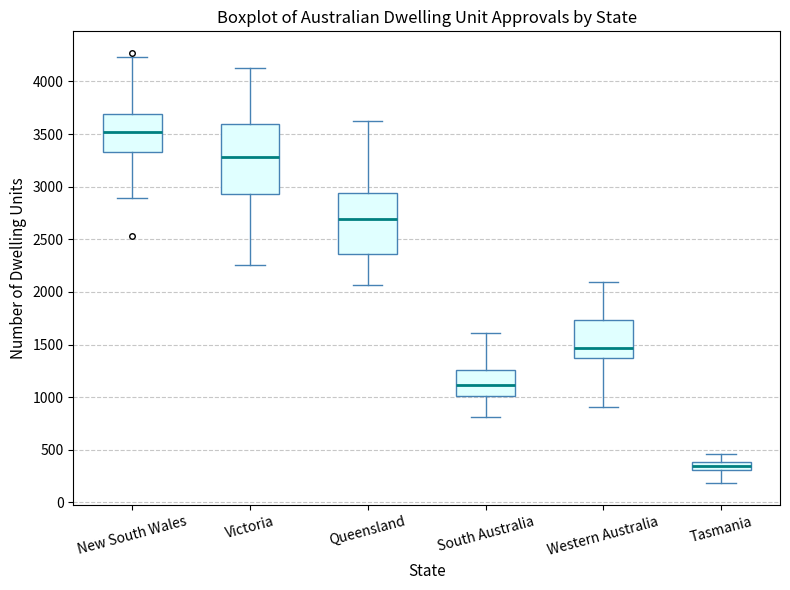

Reading left to right, read every box against the y-axis: the position of its median line, the range the box covers, and the ends of its whiskers. The values are not printed on the chart, so give them approximately, as read against the axis.

New South Wales: median 3500, box 3350 to 3700, whiskers 2900 to 4250
Victoria: median 3300, box 2950 to 3600, whiskers 2250 to 4150
Queensland: median 2700, box 2350 to 2950, whiskers 2050 to 3600
South Australia: median 1100, box 1000 to 1250, whiskers 800 to 1600
Western Australia: median 1450, box 1350 to 1750, whiskers 900 to 2100
Tasmania: median 350, box 300 to 400, whiskers 200 to 450